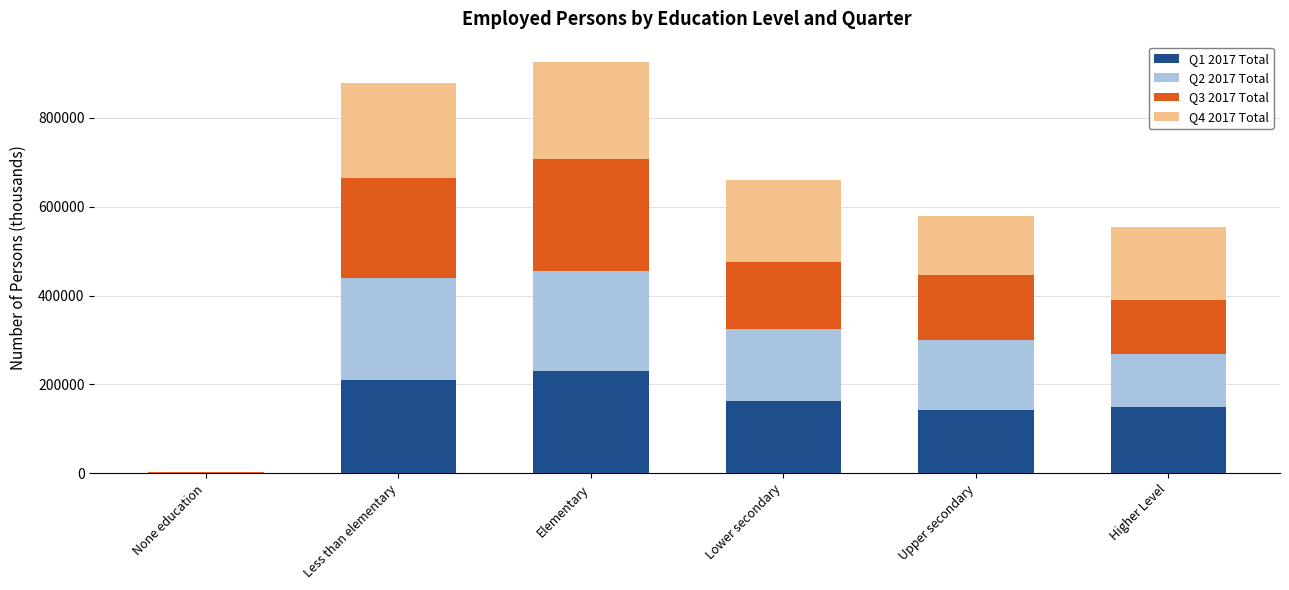

What is the total value across all series at Lower secondary?

658943.6